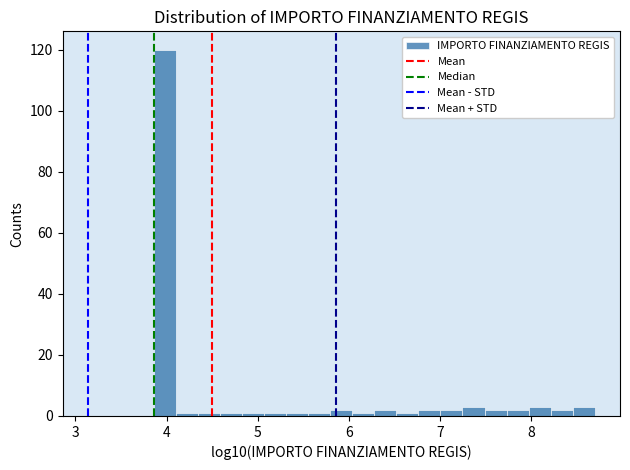

Read against the x-axis, roughly where is the centre of the tallest bar?

4.0